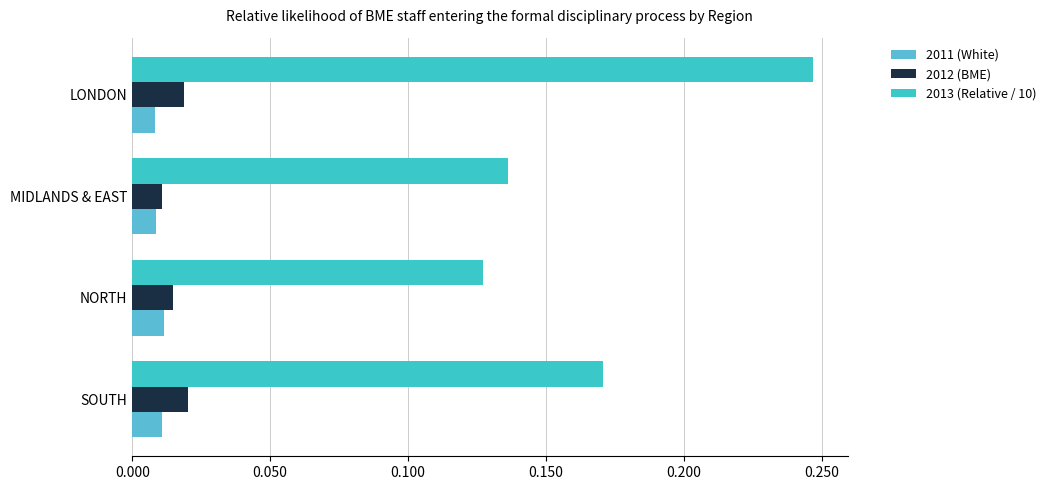

At which category is the sum across all series the highest?

LONDON